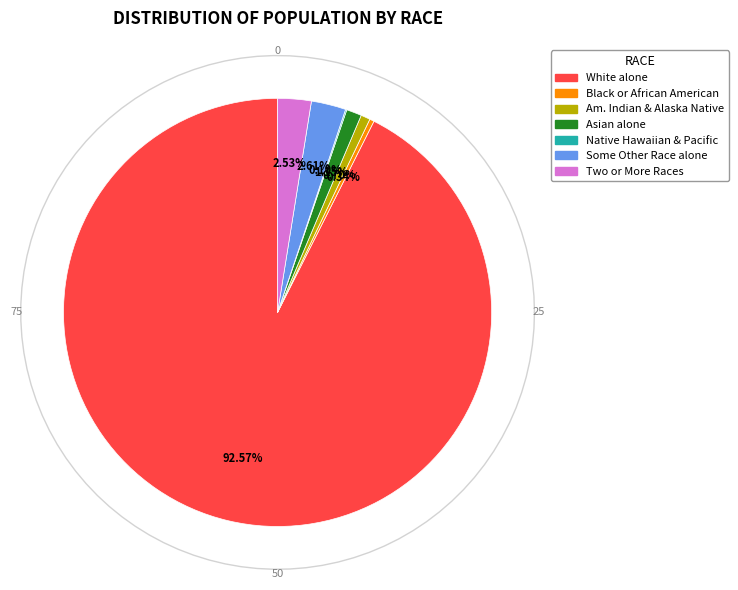

Is it true that American Indian and Alaska Native is 11% of the pie?

False